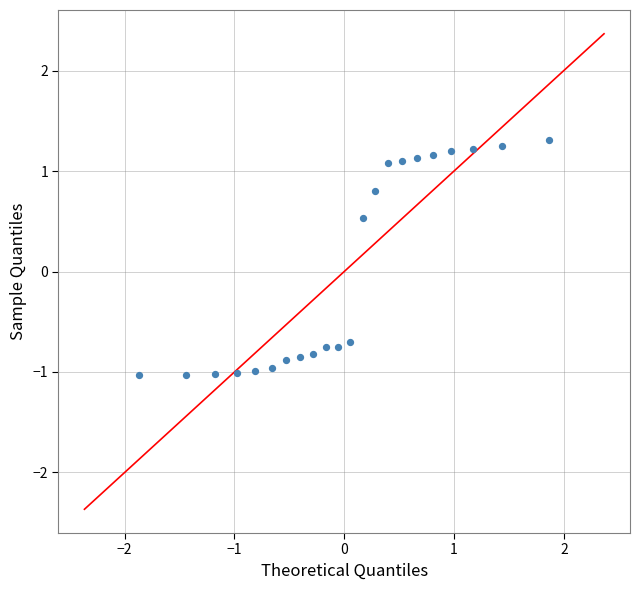

What is the range of X values (max minus min)?

3.7